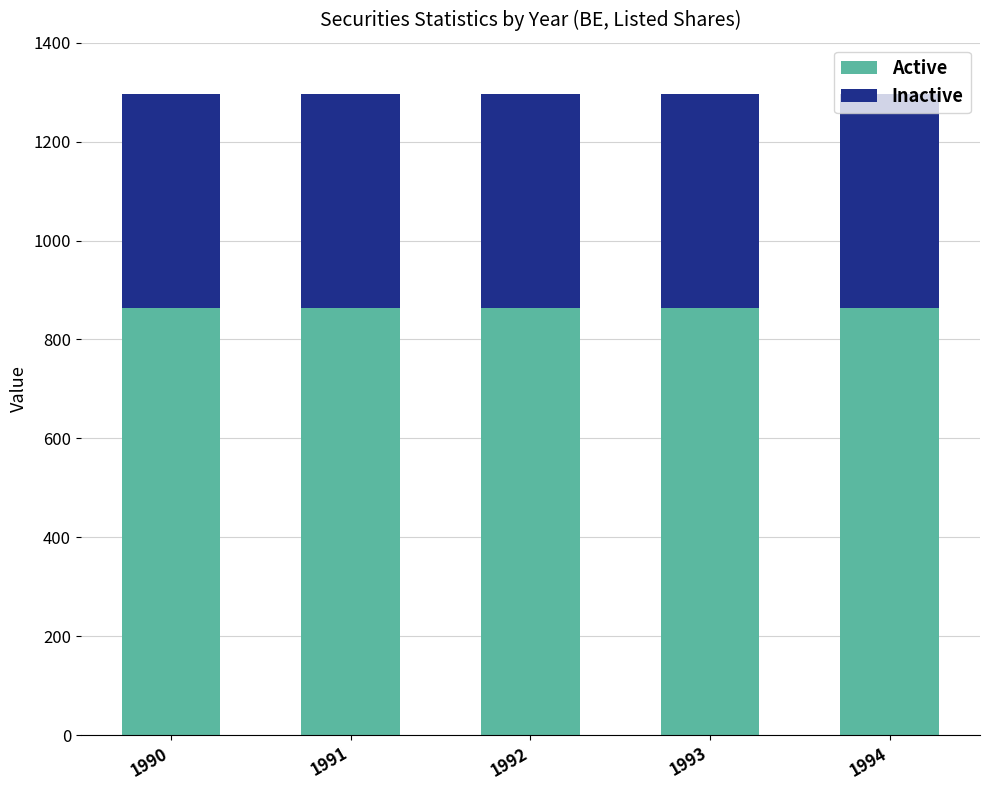

What is the highest value of the Active series?

864